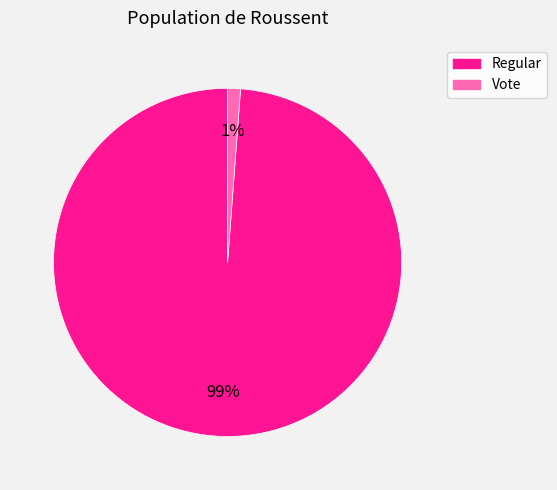

Does any single category account for the majority?

Yes